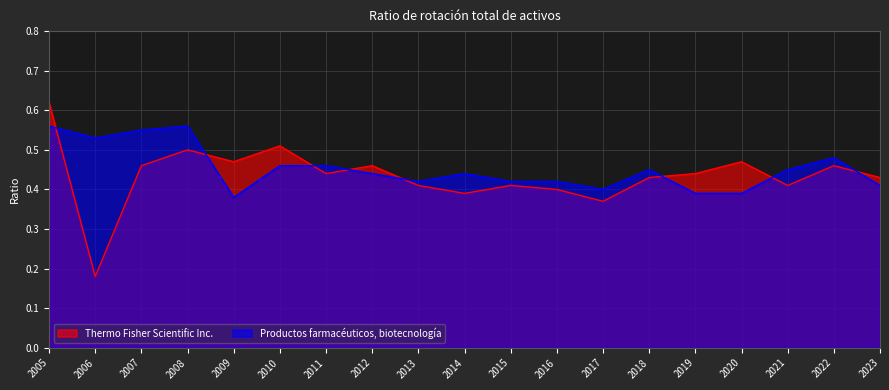

How many interior local valleys does the Productos farmacéuticos, biotecnología series have?

4